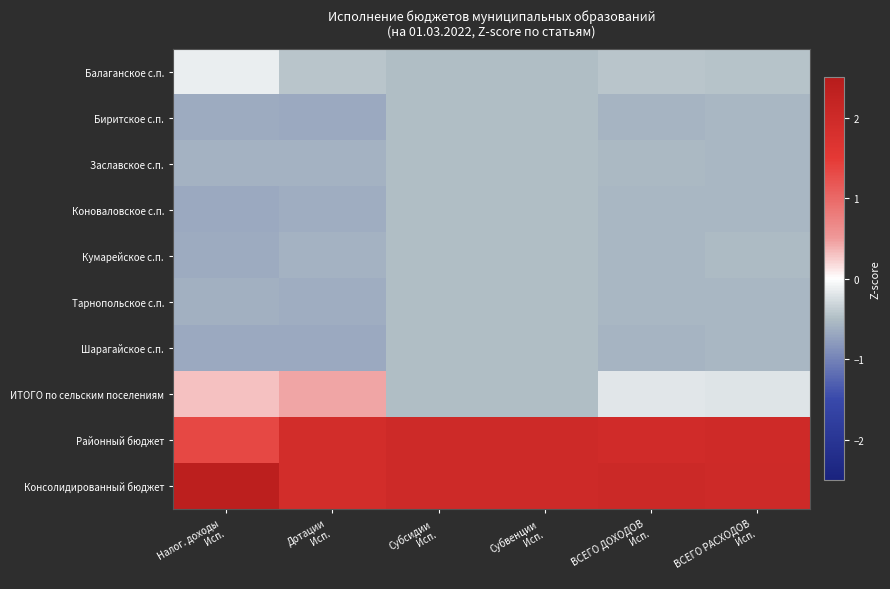

What is the maximum value shown in the chart?

2.4